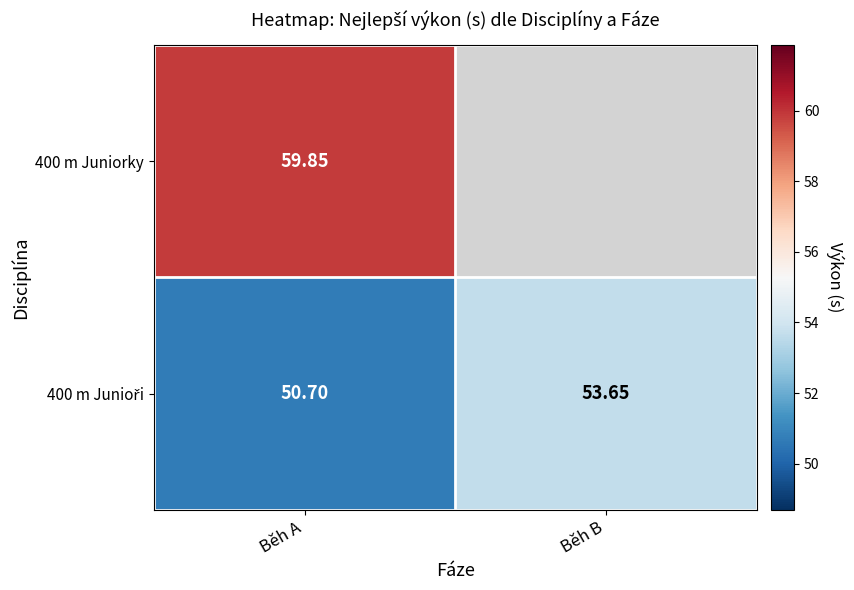

How many categories are shown in the chart?

2